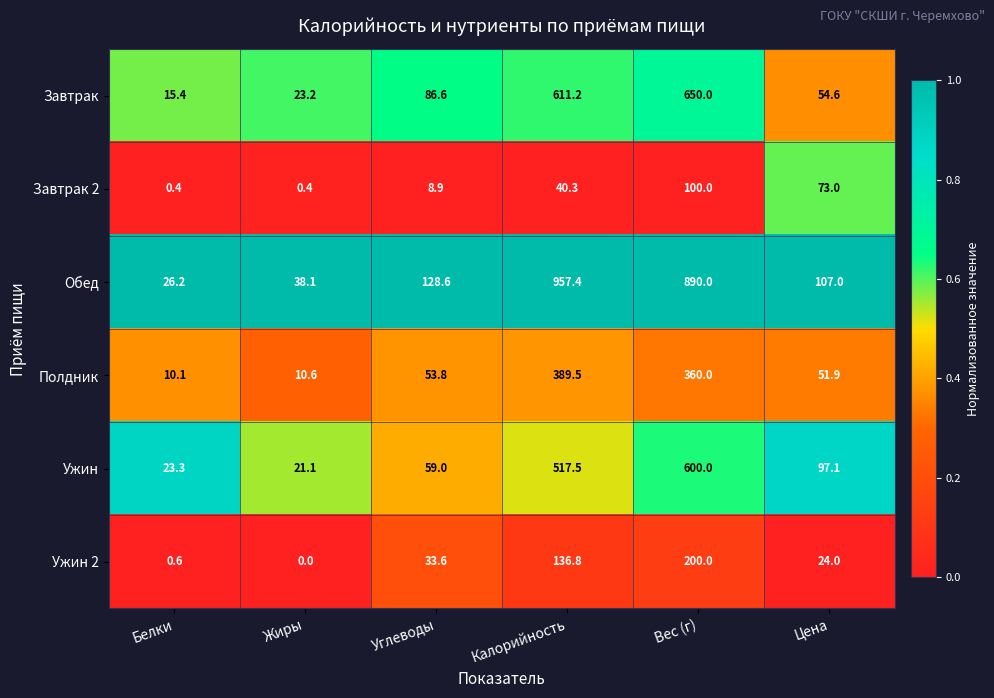

Rank the series by their maximum value, from highest to lowest.

Обед, Завтрак, Ужин, Полдник, Ужин 2, Завтрак 2